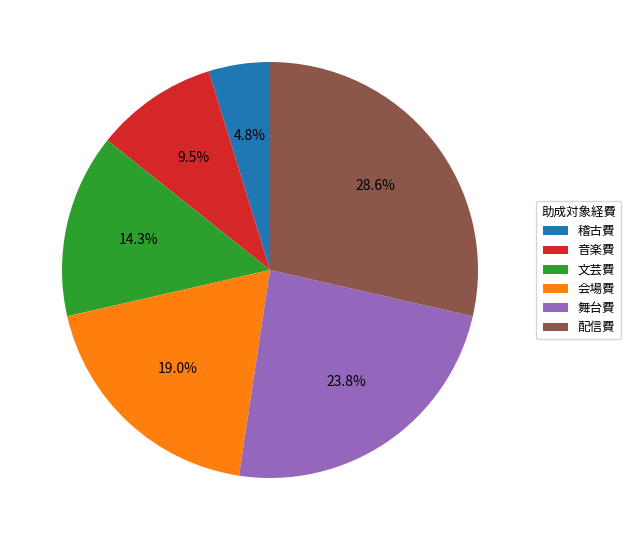

Does 配信費 represent more than half of the total?

No